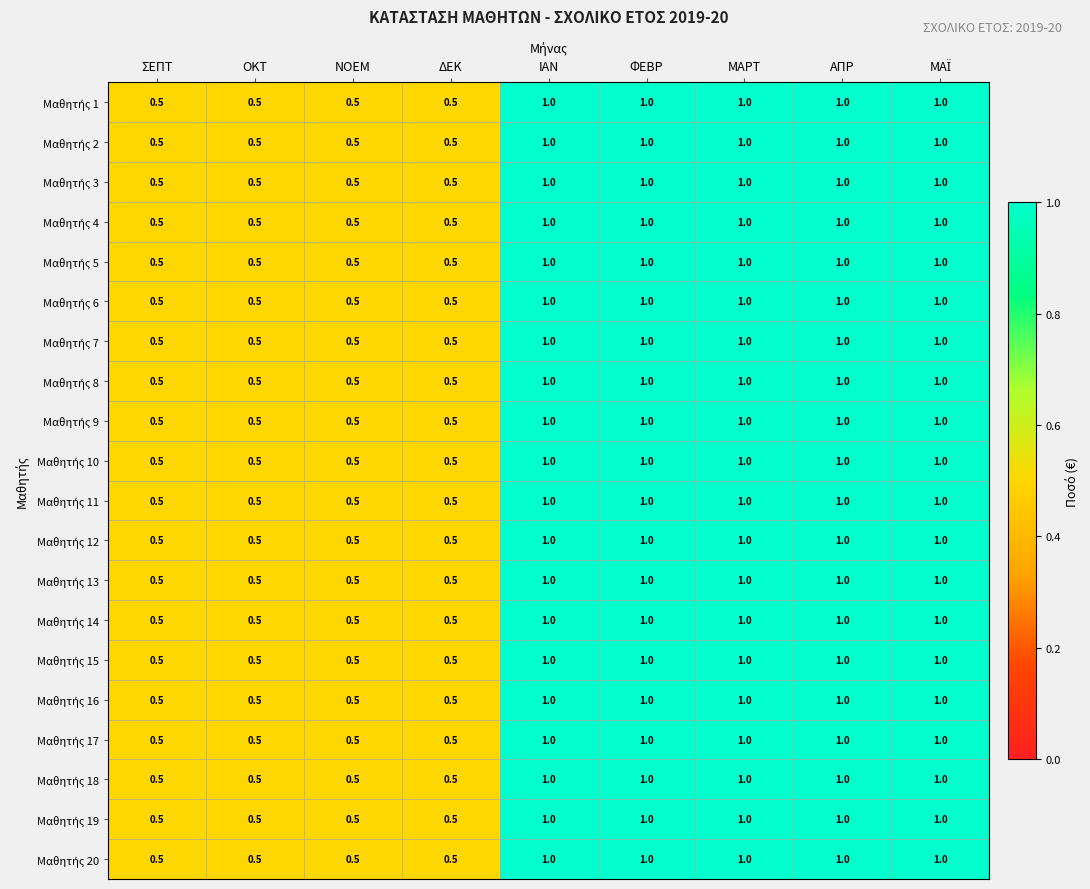

What is the minimum value shown in the chart?

0.5